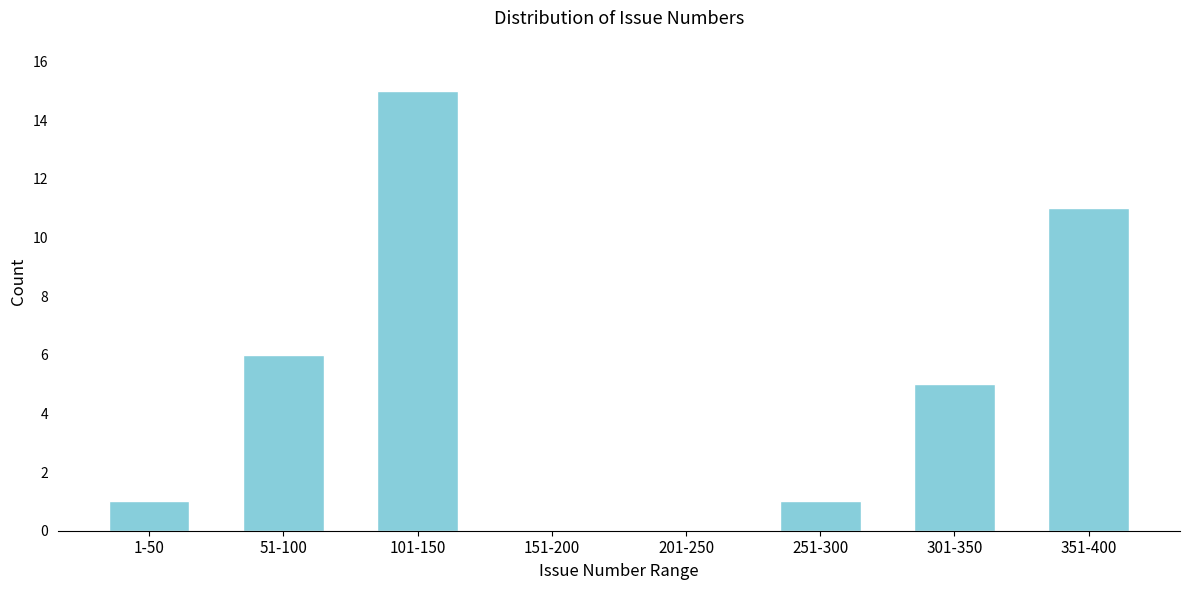

Reading left to right, extract all data points from this chart.

1-50=1	51-100=6	101-150=15	151-200=0	201-250=0	251-300=1	301-350=5	351-400=11